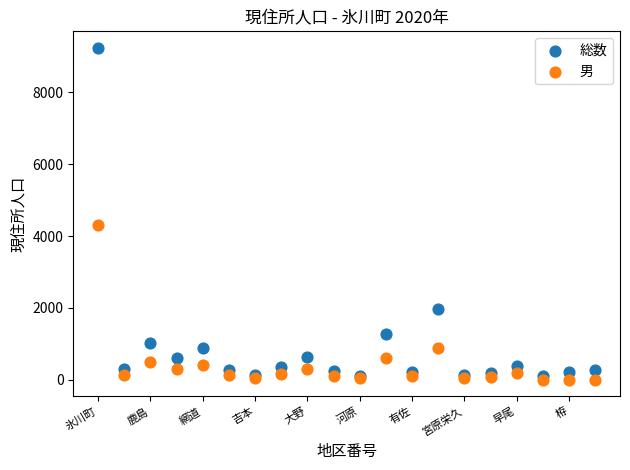

Across all series, what Y value is closest to 4620?

4320